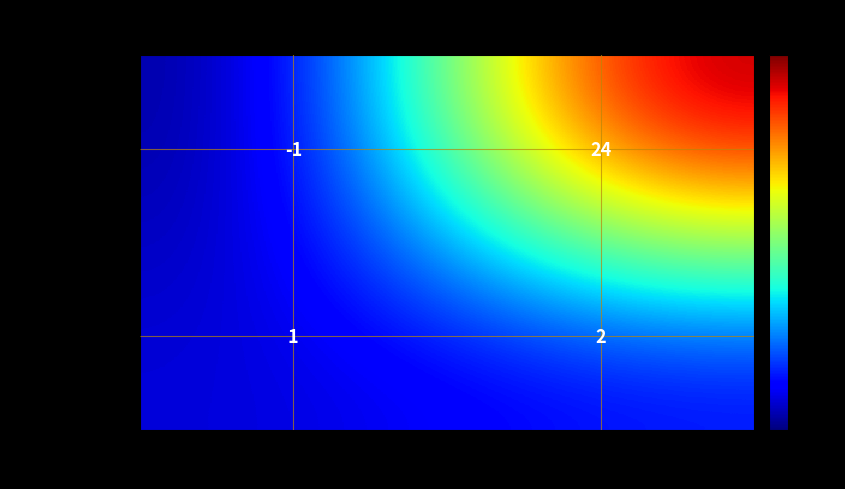

What is the difference between the highest and lowest values at io_index?

22